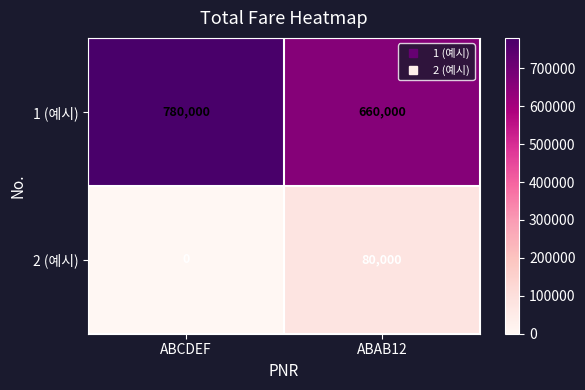

At which category is the sum across all series the highest?

ABCDEF